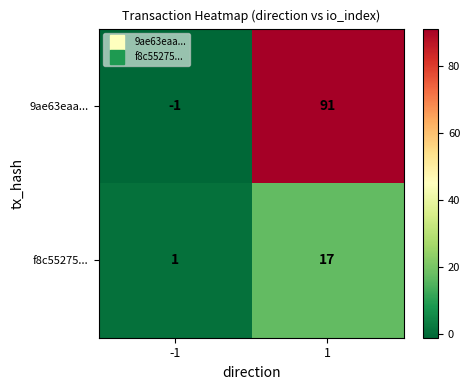

Reading left to right, what are all the values shown in this chart?

9ae63eaa...: -1	91
f8c55275...: 1	17